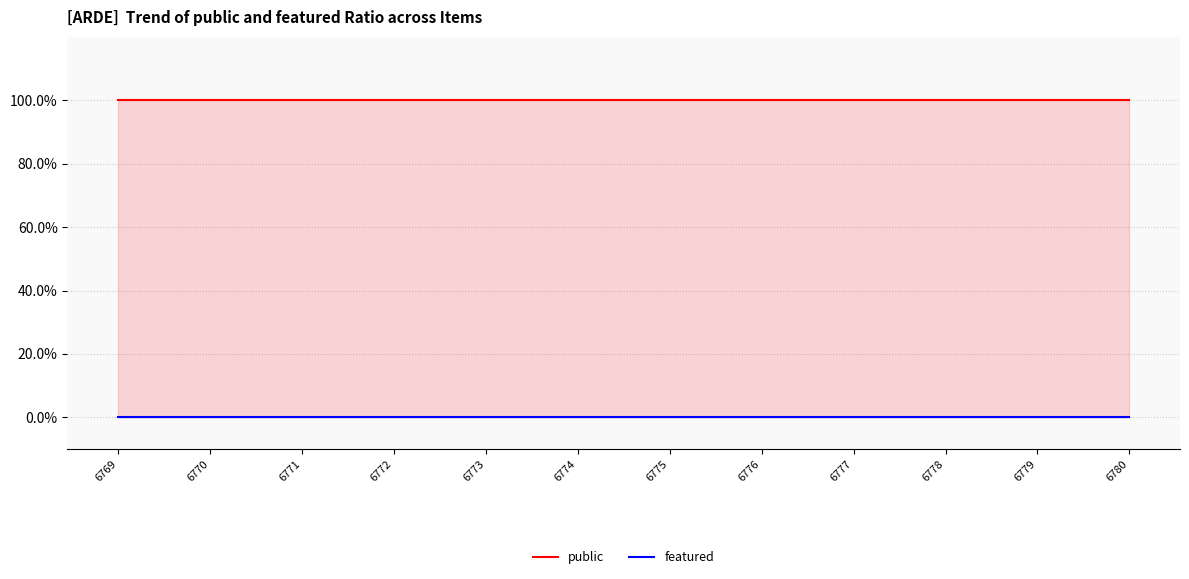

The value of public at 6771 is 100. True or false?

True